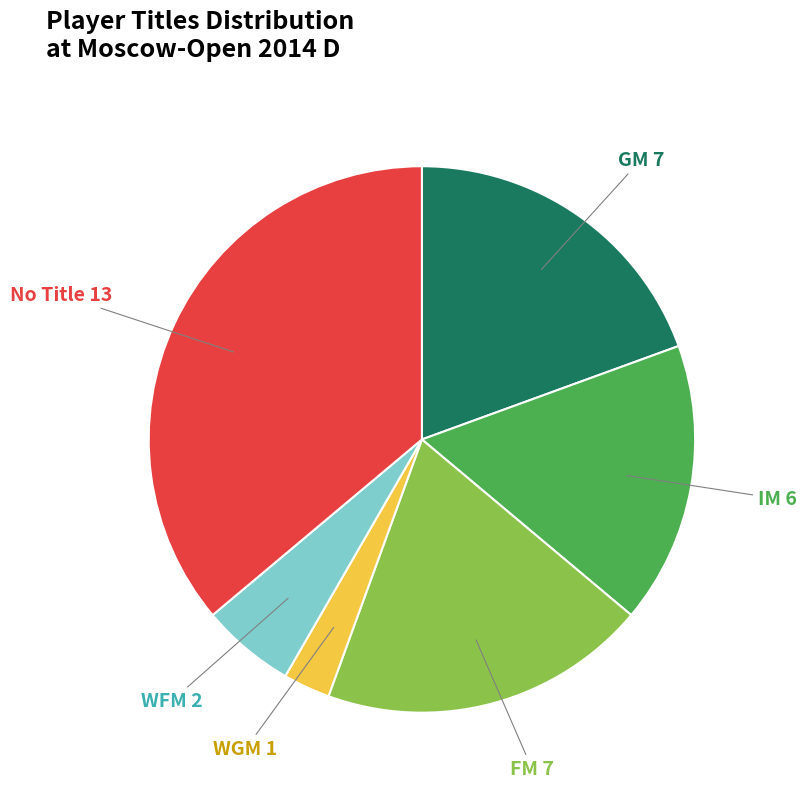

How many segments does this pie chart have?

6